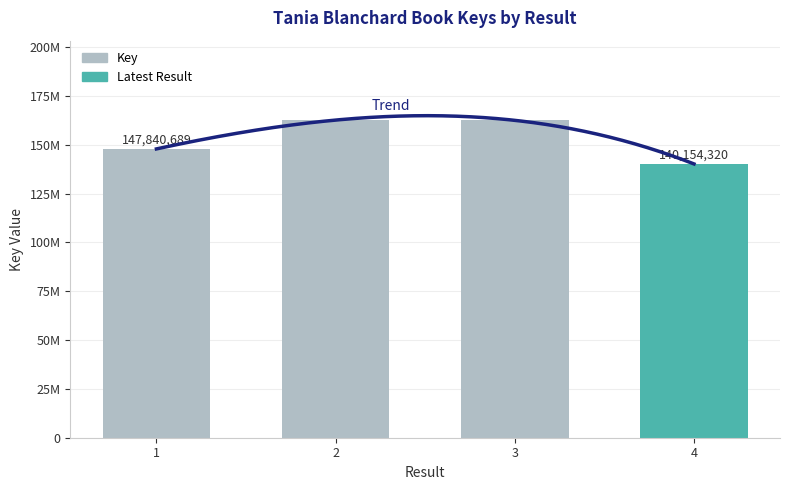

Approximately how many times larger is the value at 4 compared to 3?

0.9